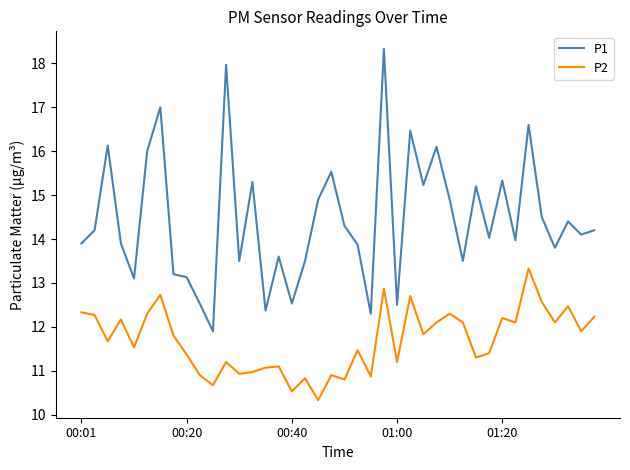

What is the difference between the maximum and minimum values in the P1 series?

6.4